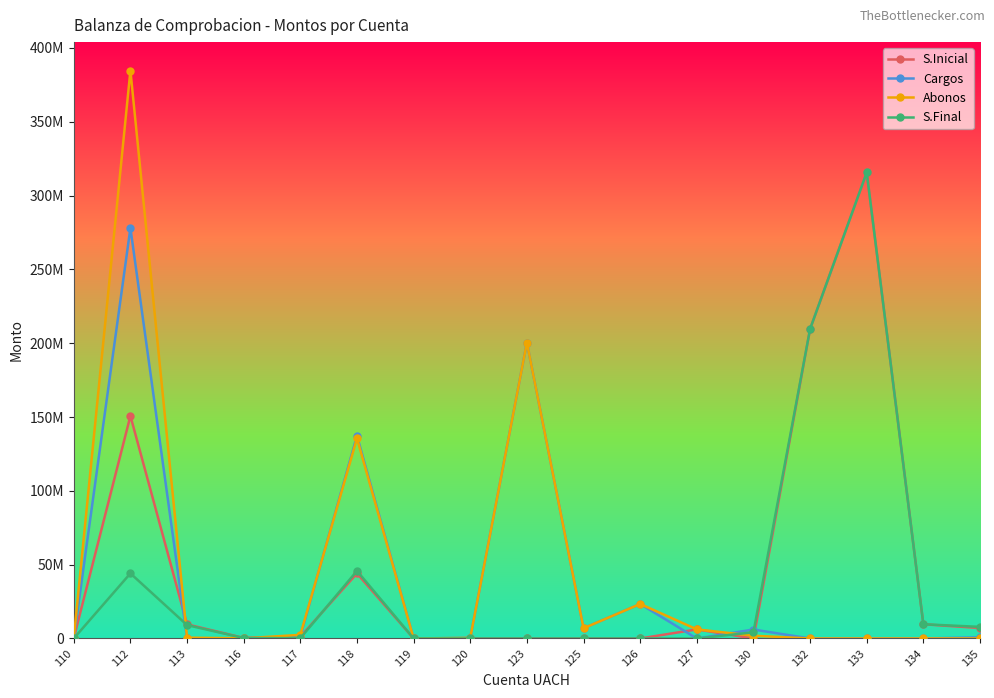

Is this an area chart (filled region under the line)?

No